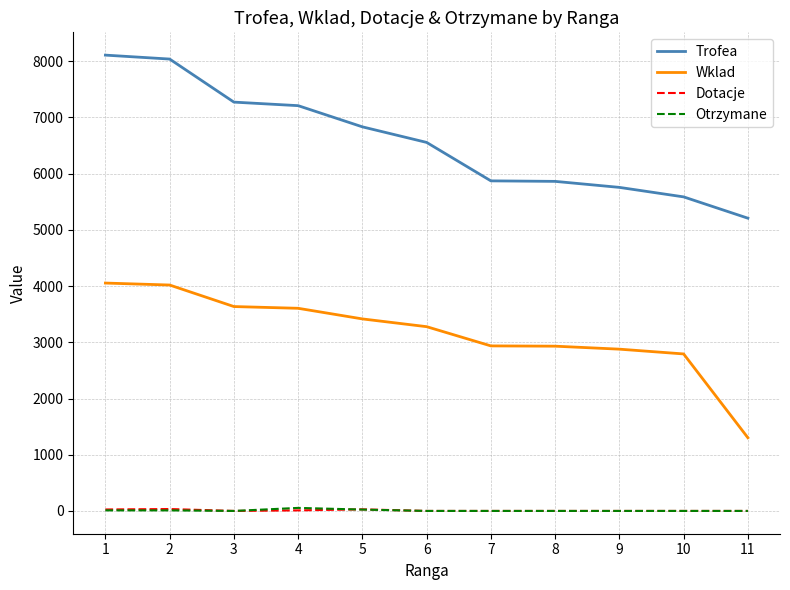

What is the sum of all Dotacje values?

98